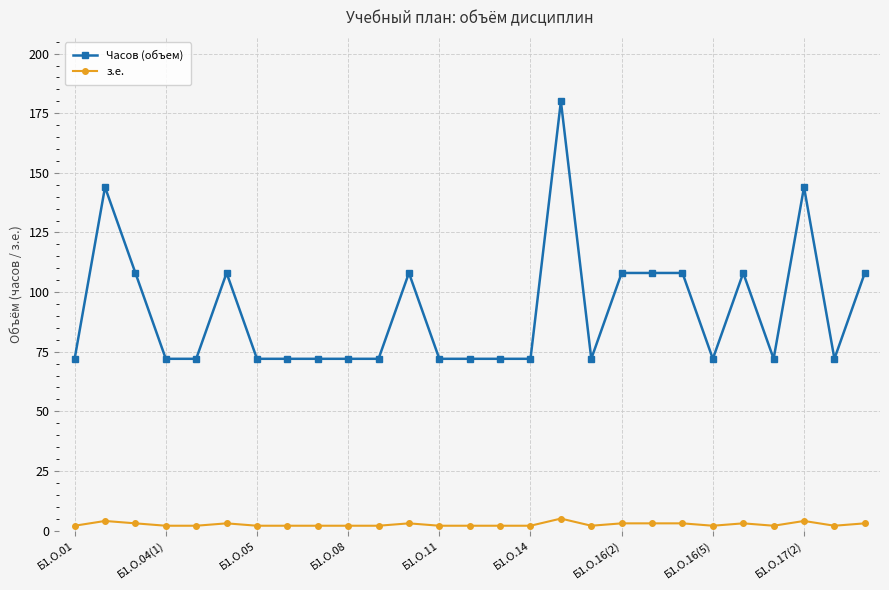

Which series has the largest range (max minus min)?

Часов (объем)